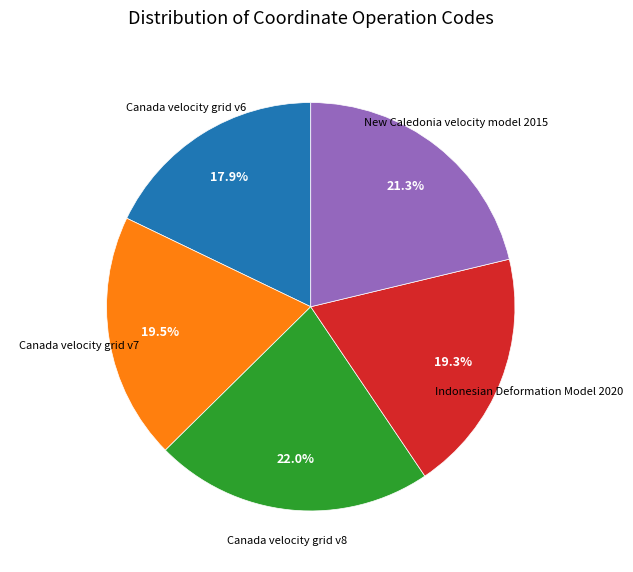

Count the number of slices in the pie.

5